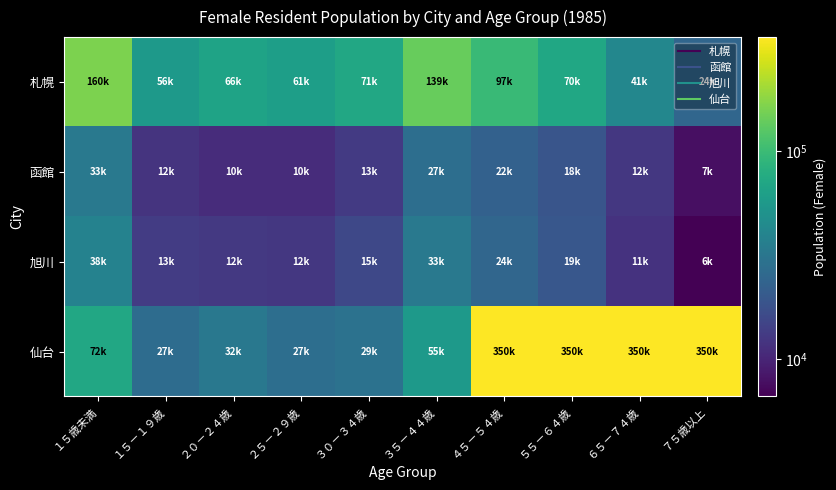

Rank the series at １５－１９歳 from highest to lowest value.

札幌, 仙台, 旭川, 函館